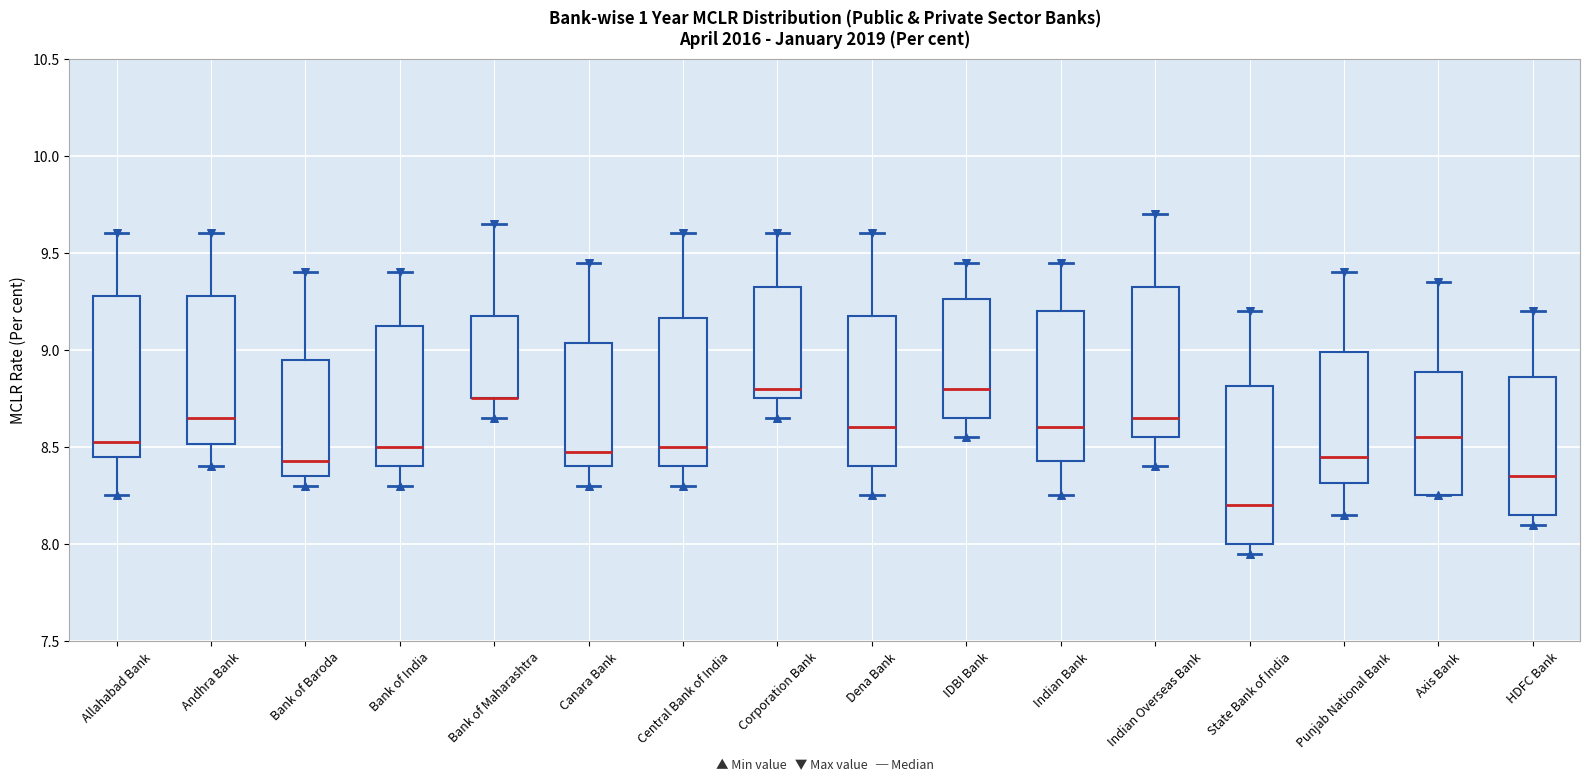

Reading left to right, transcribe this box plot: for each box, give where its median line is, the range the box spans, and where its two whiskers end, as read against the y-axis. The values are not printed on the chart, so give them approximately, as read against the axis.

Allahabad Bank: median 8.55, box 8.45 to 9.30, whiskers 8.25 to 9.60
Andhra Bank: median 8.65, box 8.50 to 9.30, whiskers 8.40 to 9.60
Bank of Baroda: median 8.45, box 8.35 to 8.95, whiskers 8.30 to 9.40
Bank of India: median 8.50, box 8.40 to 9.15, whiskers 8.30 to 9.40
Bank of Maharashtra: median 8.75 (drawn on the box's lower edge), box 8.75 to 9.20, whiskers 8.65 to 9.65
Canara Bank: median 8.50, box 8.40 to 9.05, whiskers 8.30 to 9.45
Central Bank of India: median 8.50, box 8.40 to 9.15, whiskers 8.30 to 9.60
Corporation Bank: median 8.80, box 8.75 to 9.35, whiskers 8.65 to 9.60
Dena Bank: median 8.60, box 8.40 to 9.20, whiskers 8.25 to 9.60
IDBI Bank: median 8.80, box 8.65 to 9.25, whiskers 8.55 to 9.45
Indian Bank: median 8.60, box 8.45 to 9.20, whiskers 8.25 to 9.45
Indian Overseas Bank: median 8.65, box 8.55 to 9.35, whiskers 8.40 to 9.70
State Bank of India: median 8.20, box 8.00 to 8.80, whiskers 7.95 to 9.20
Punjab National Bank: median 8.45, box 8.30 to 9.00, whiskers 8.15 to 9.40
Axis Bank: median 8.55, box 8.25 to 8.90, whiskers 8.25 to 9.35
HDFC Bank: median 8.35, box 8.15 to 8.85, whiskers 8.10 to 9.20